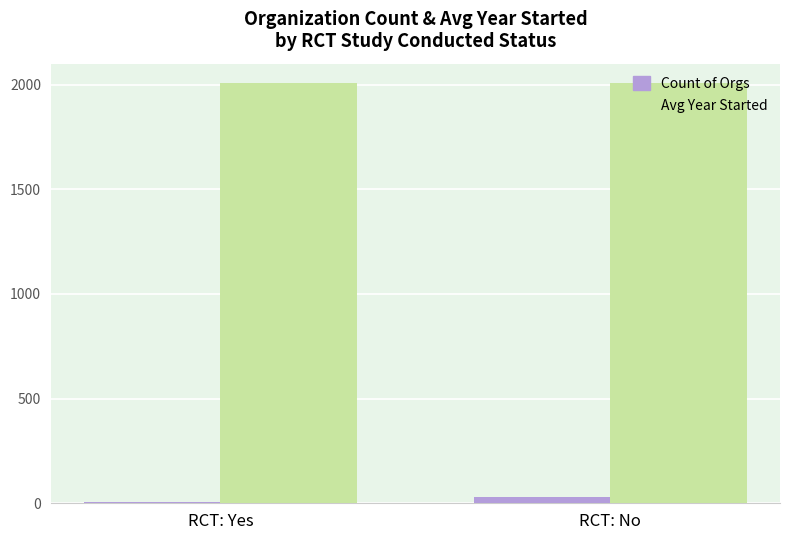

At how many categories does at least one series exceed 244?

2